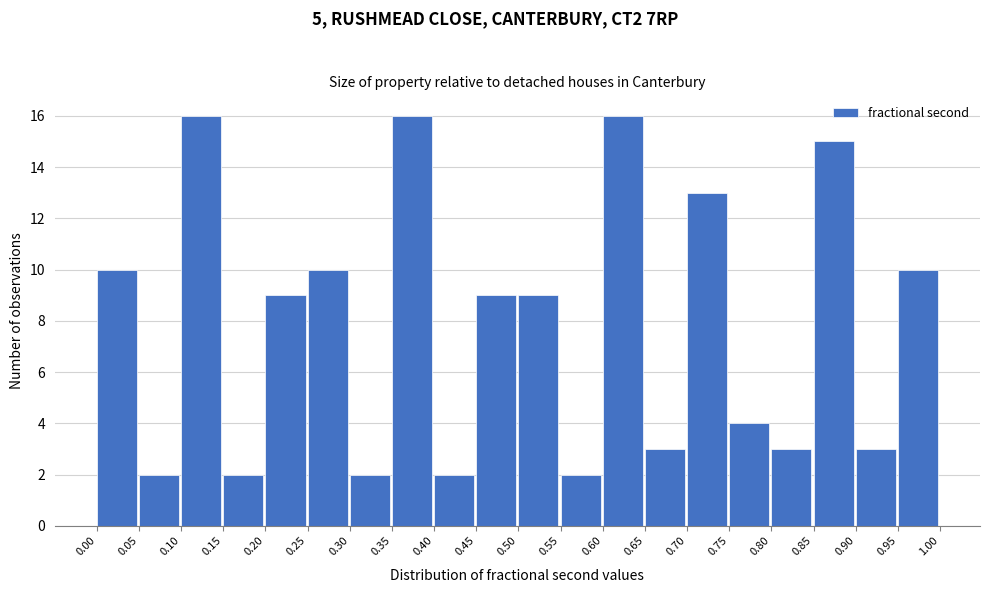

Reading left to right, list every bar in this chart as the range it spans on the x-axis followed by its height. The values are not printed on the chart, so give them approximately, as read against the axis.

0.00 to 0.05: 10
0.05 to 0.10: 2
0.10 to 0.15: 16
0.15 to 0.20: 2
0.20 to 0.25: 9
0.25 to 0.30: 10
0.30 to 0.35: 2
0.35 to 0.40: 16
0.40 to 0.45: 2
0.45 to 0.50: 9
0.50 to 0.55: 9
0.55 to 0.60: 2
0.60 to 0.65: 16
0.65 to 0.70: 3
0.70 to 0.75: 13
0.75 to 0.80: 4
0.80 to 0.85: 3
0.85 to 0.90: 15
0.90 to 0.95: 3
0.95 to 1.00: 10